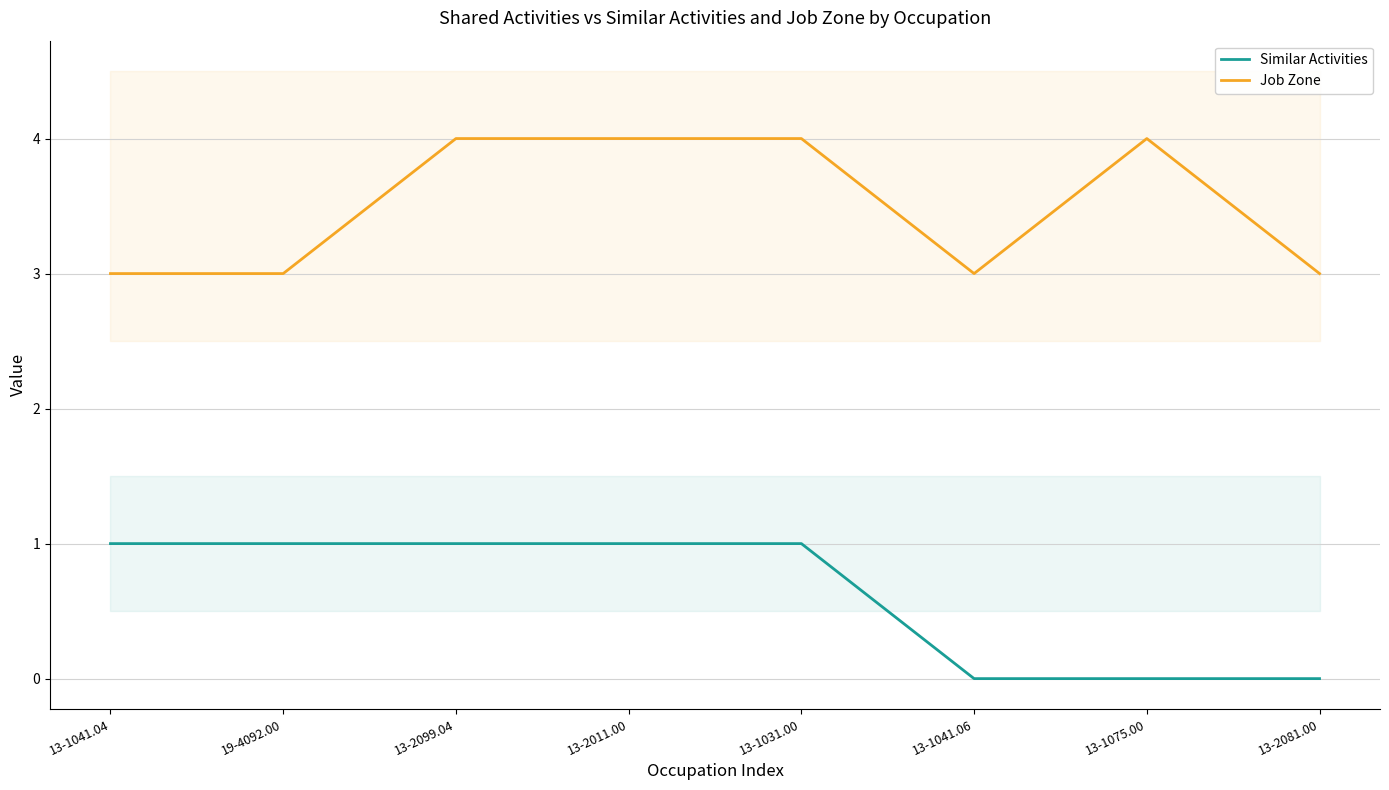

Between 13-1041.04 and 13-2099.04, which series saw the biggest shift?

Job Zone